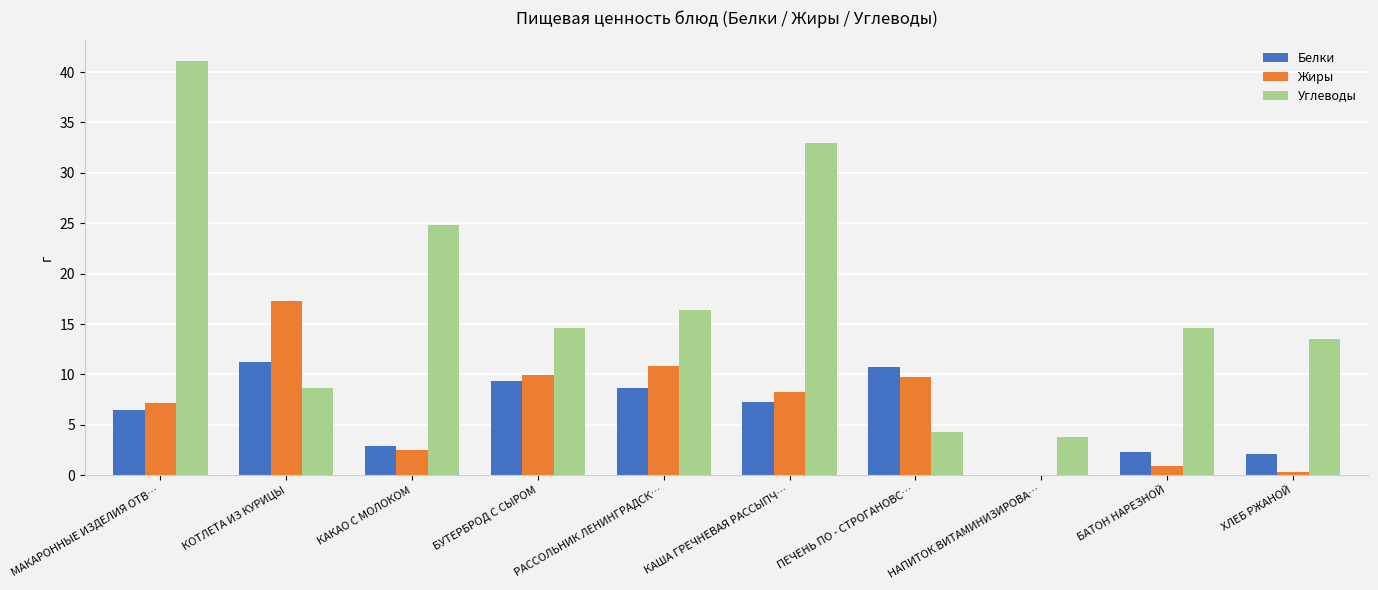

True or false: Углеводы has a value of 7.7 at РАССОЛЬНИК ЛЕНИНГРАДСК….

False